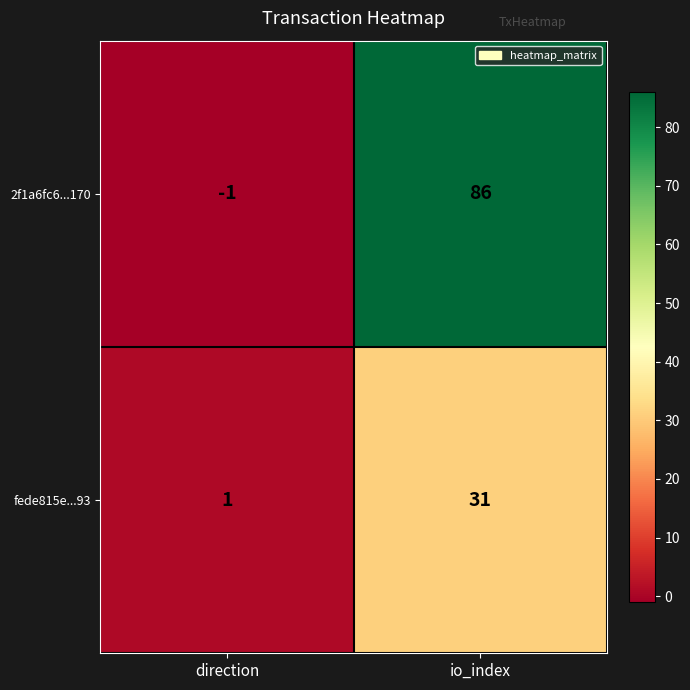

Which series has the largest range (max minus min)?

2f1a6fc6...170